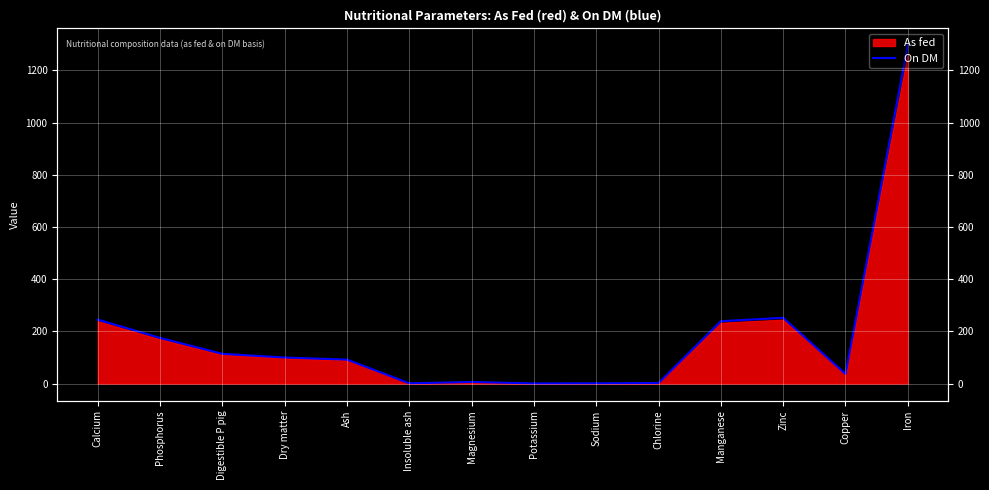

Which has a higher value, Calcium or Dry matter?

Calcium